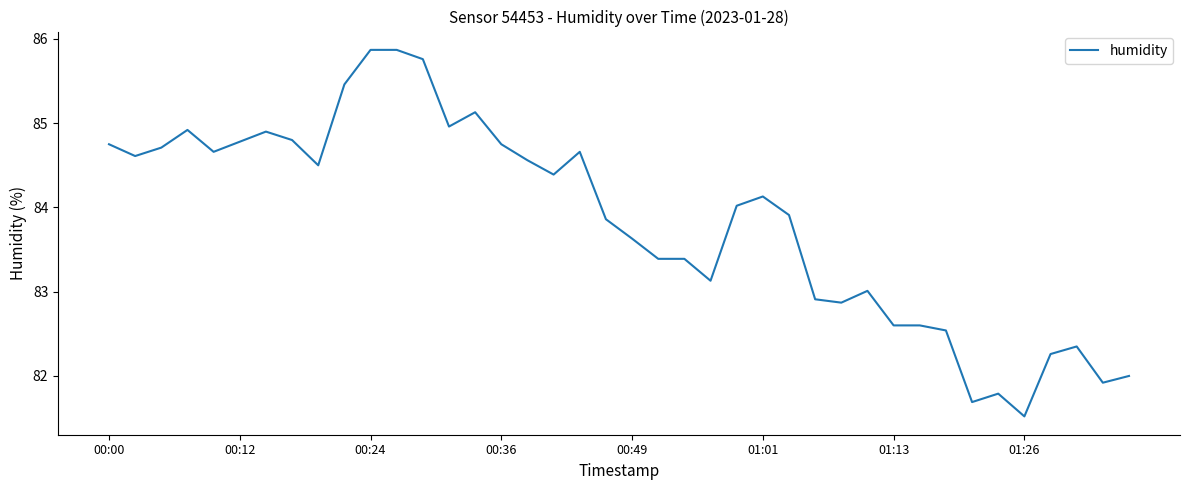

What is the maximum value shown in the chart?

85.9